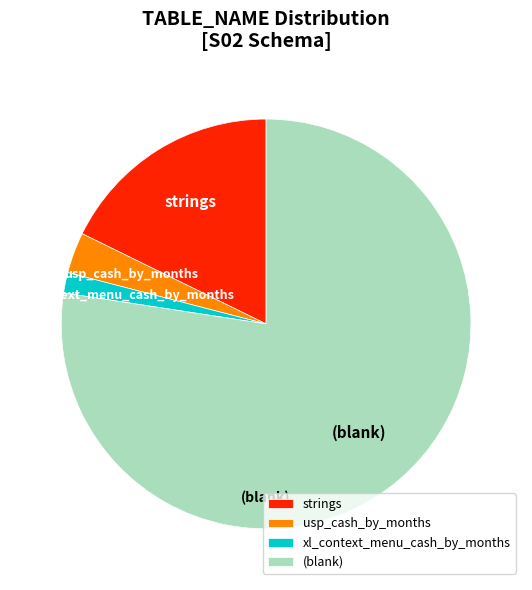

Which slice represents more than half of the pie?

(blank)